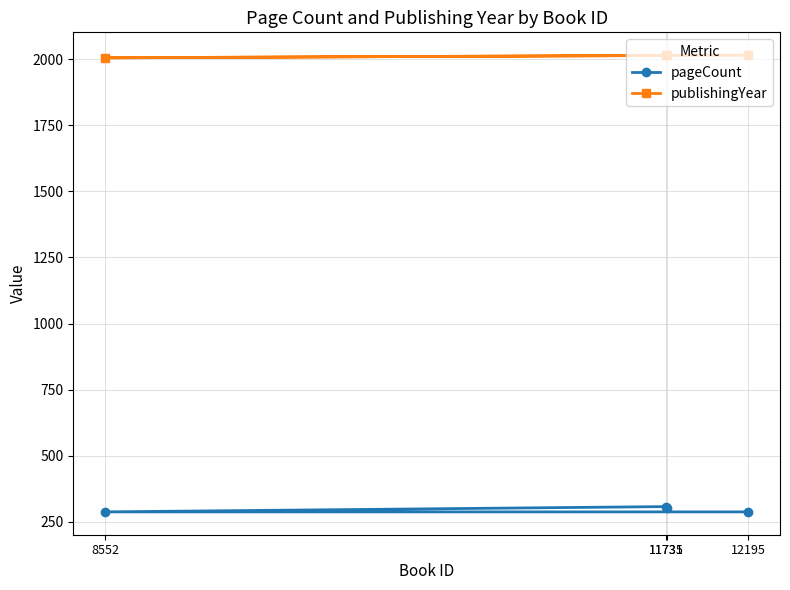

True or false: pageCount and publishingYear cross at least once.

False